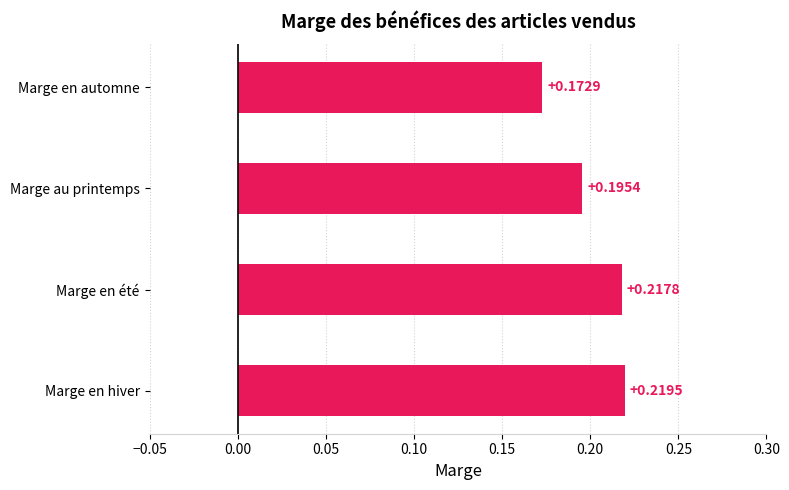

List the labels in order of value, smallest first.

Marge en automne, Marge au printemps, Marge en été, Marge en hiver